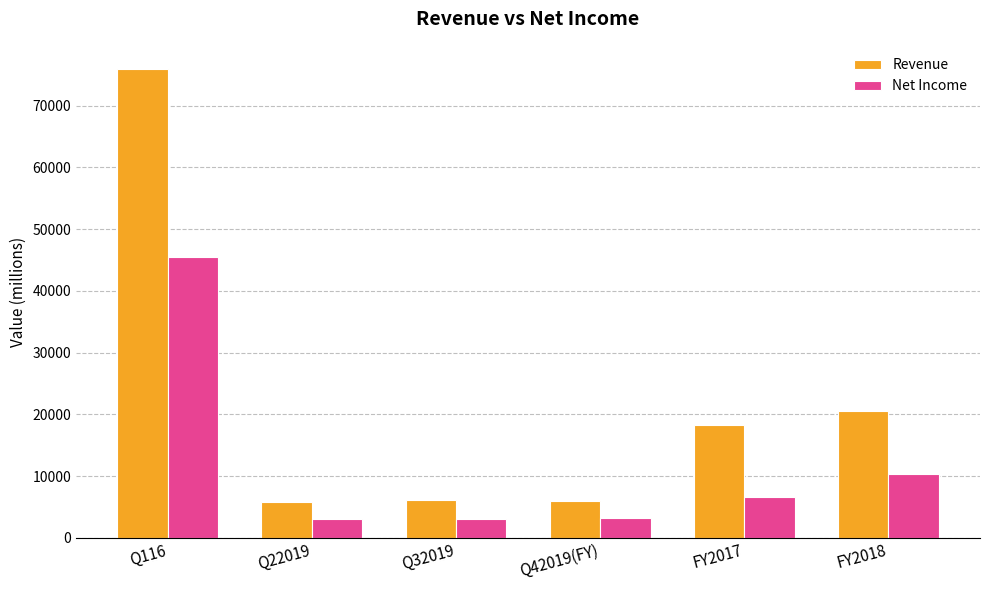

Which series has the largest range (max minus min)?

Revenue